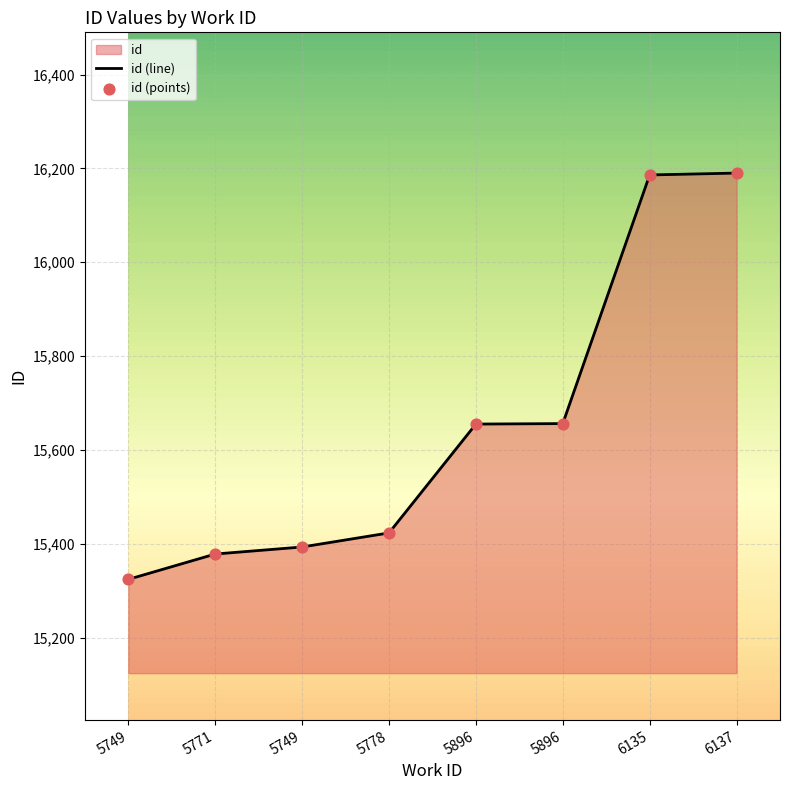

What is the total value across all series at 5771?

30756